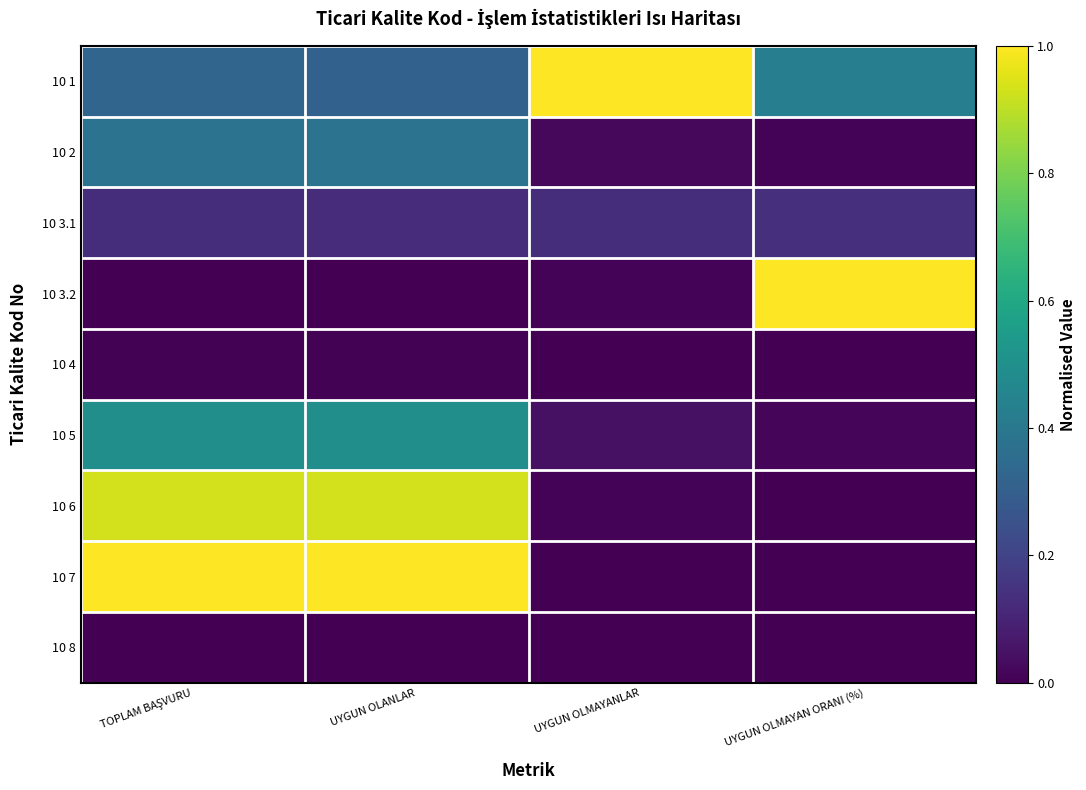

How many series are shown in this chart?

9